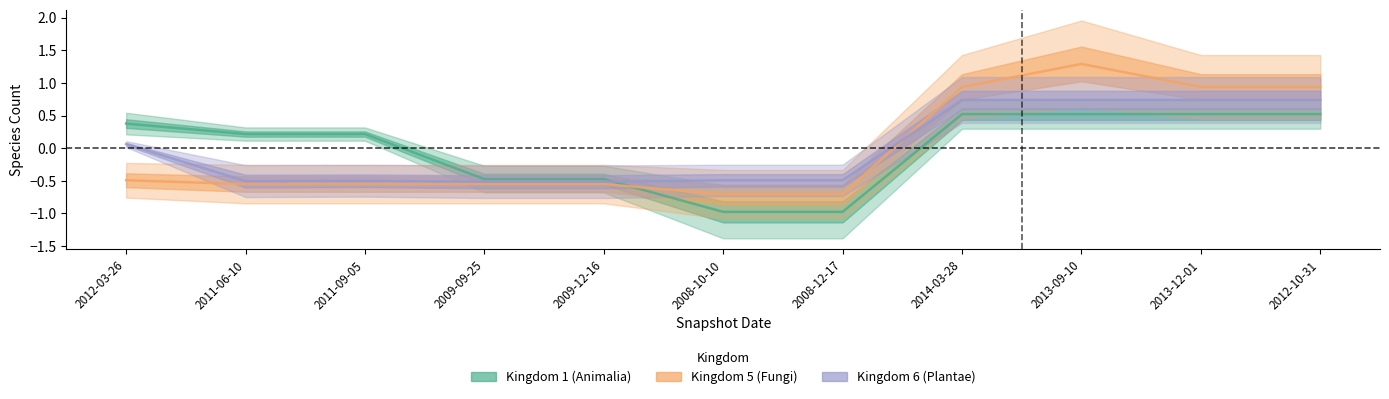

Reading left to right, extract all data points from this chart.

Kingdom 1 (Animalia): 2012-03-26=0.4	2011-06-10=0.2	2011-09-05=0.2	2009-09-25=-0.5	2009-12-16=-0.5	2008-10-10=-1.0	2008-12-17=-1.0	2014-03-28=0.5	2013-09-10=0.5	2013-12-01=0.5	2012-10-31=0.5
Kingdom 5 (Fungi): 2012-03-26=-0.5	2011-06-10=-0.5	2011-09-05=-0.5	2009-09-25=-0.5	2009-12-16=-0.5	2008-10-10=-0.7	2008-12-17=-0.7	2014-03-28=0.9	2013-09-10=1.3	2013-12-01=0.9	2012-10-31=0.9
Kingdom 6 (Plantae): 2012-03-26=0.1	2011-06-10=-0.5	2011-09-05=-0.5	2009-09-25=-0.5	2009-12-16=-0.5	2008-10-10=-0.5	2008-12-17=-0.5	2014-03-28=0.7	2013-09-10=0.7	2013-12-01=0.7	2012-10-31=0.7